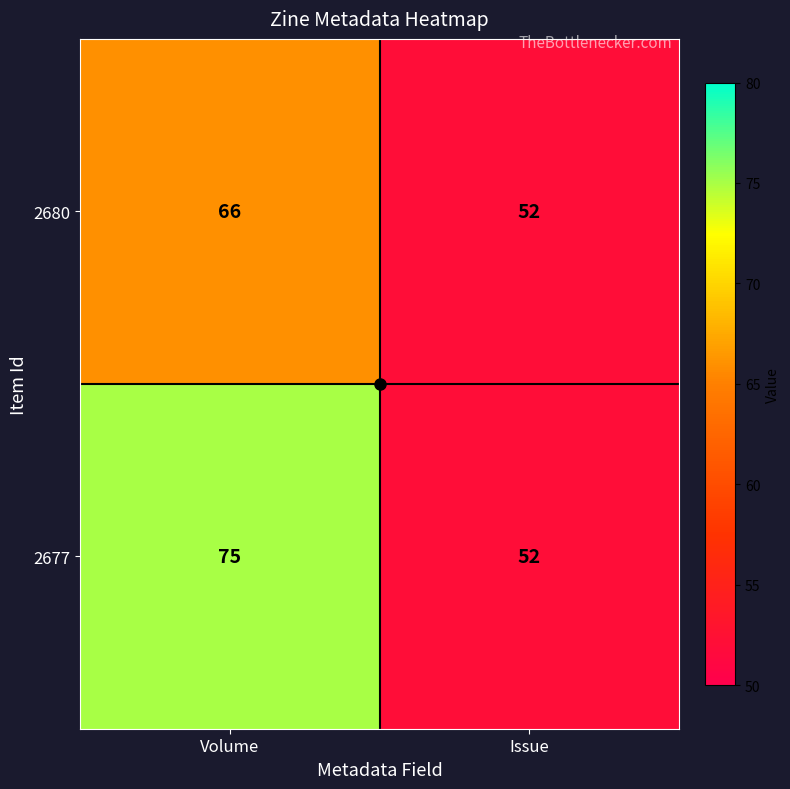

Rank the series by their maximum value, from lowest to highest.

2680, 2677